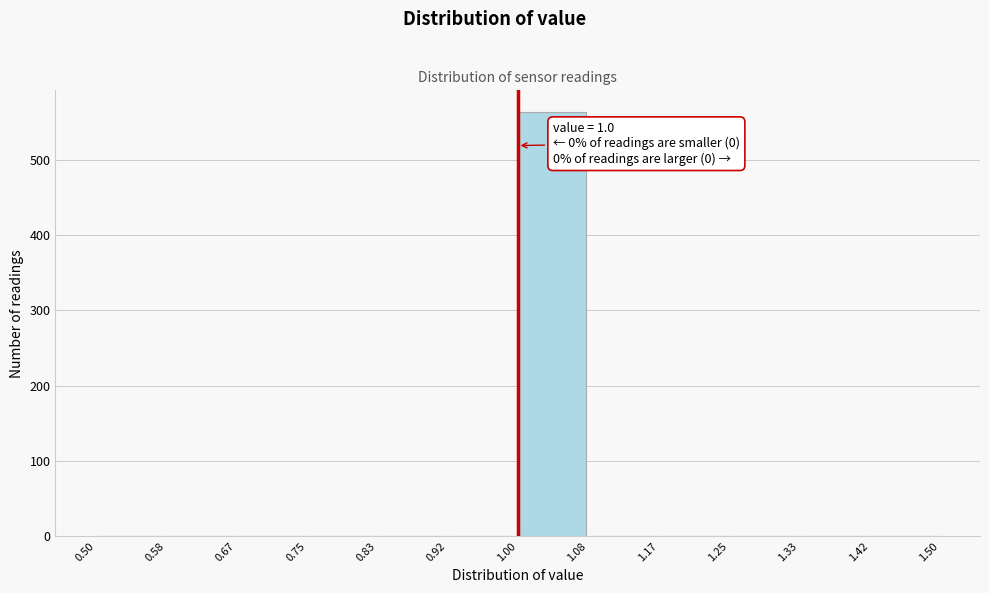

Over which range of the x-axis is the bar tallest?

1.00 to 1.08